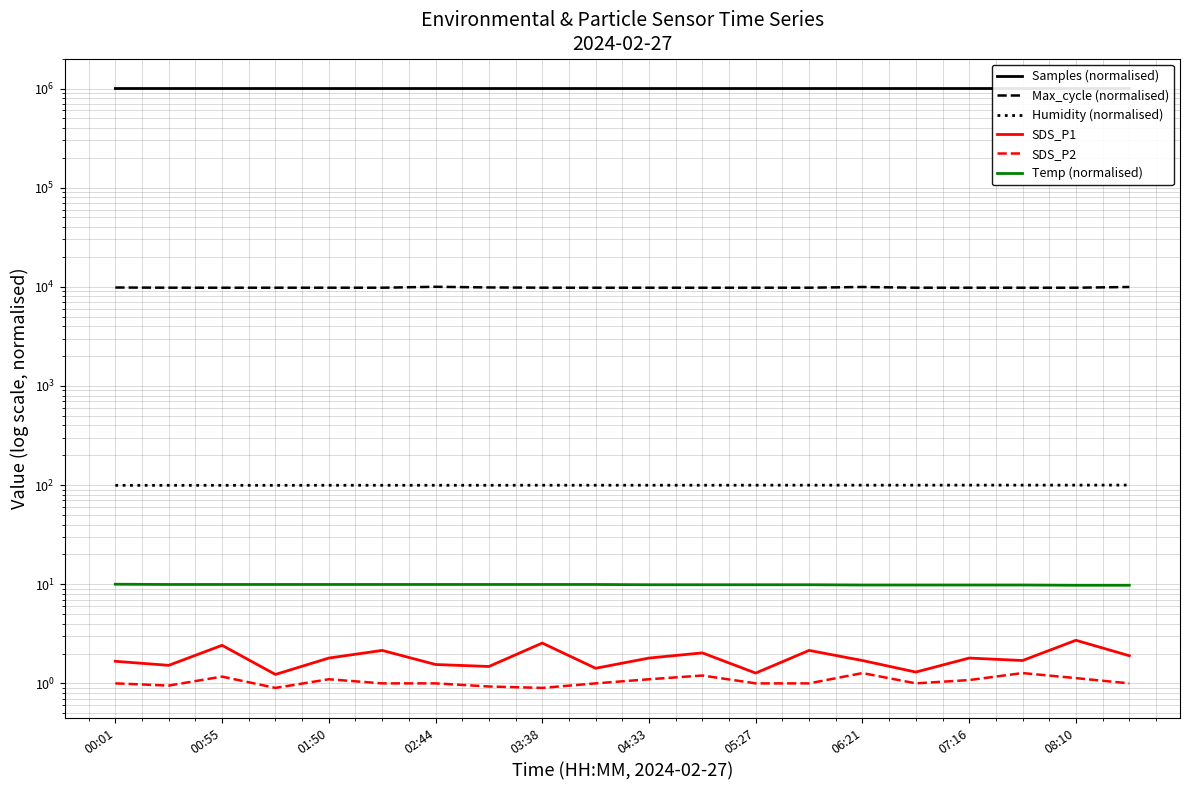

True or false: Samples (normalised) has a value of 1000000.0 at 00:01.

True